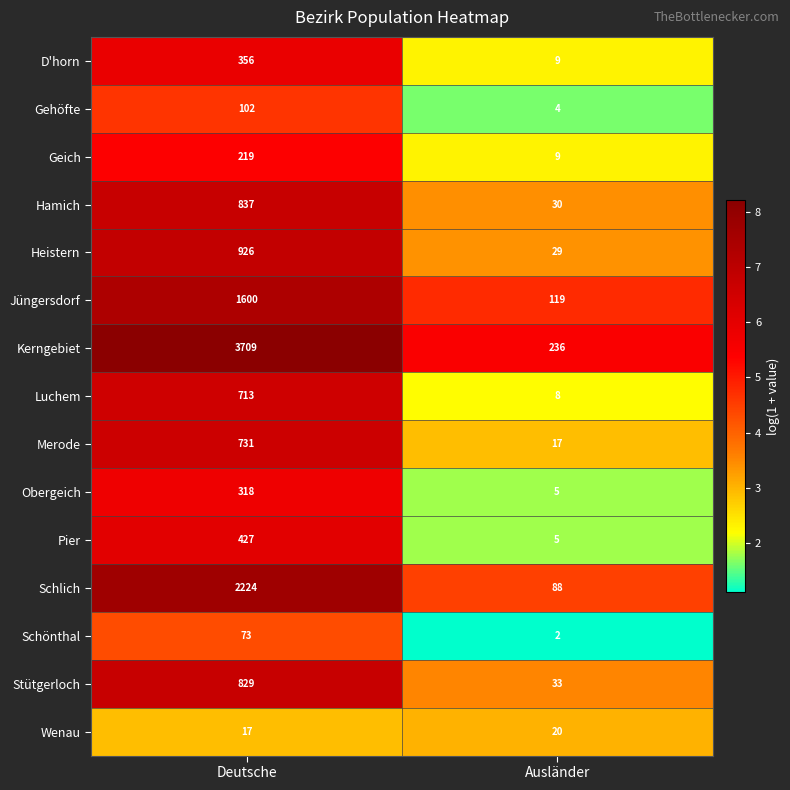

Reading right to left, what are all the values shown in this chart?

D'horn: 9	356
Gehöfte: 4	102
Geich: 9	219
Hamich: 30	837
Heistern: 29	926
Jüngersdorf: 119	1600
Kerngebiet: 236	3709
Luchem: 8	713
Merode: 17	731
Obergeich: 5	318
Pier: 5	427
Schlich: 88	2224
Schönthal: 2	73
Stütgerloch: 33	829
Wenau: 20	17